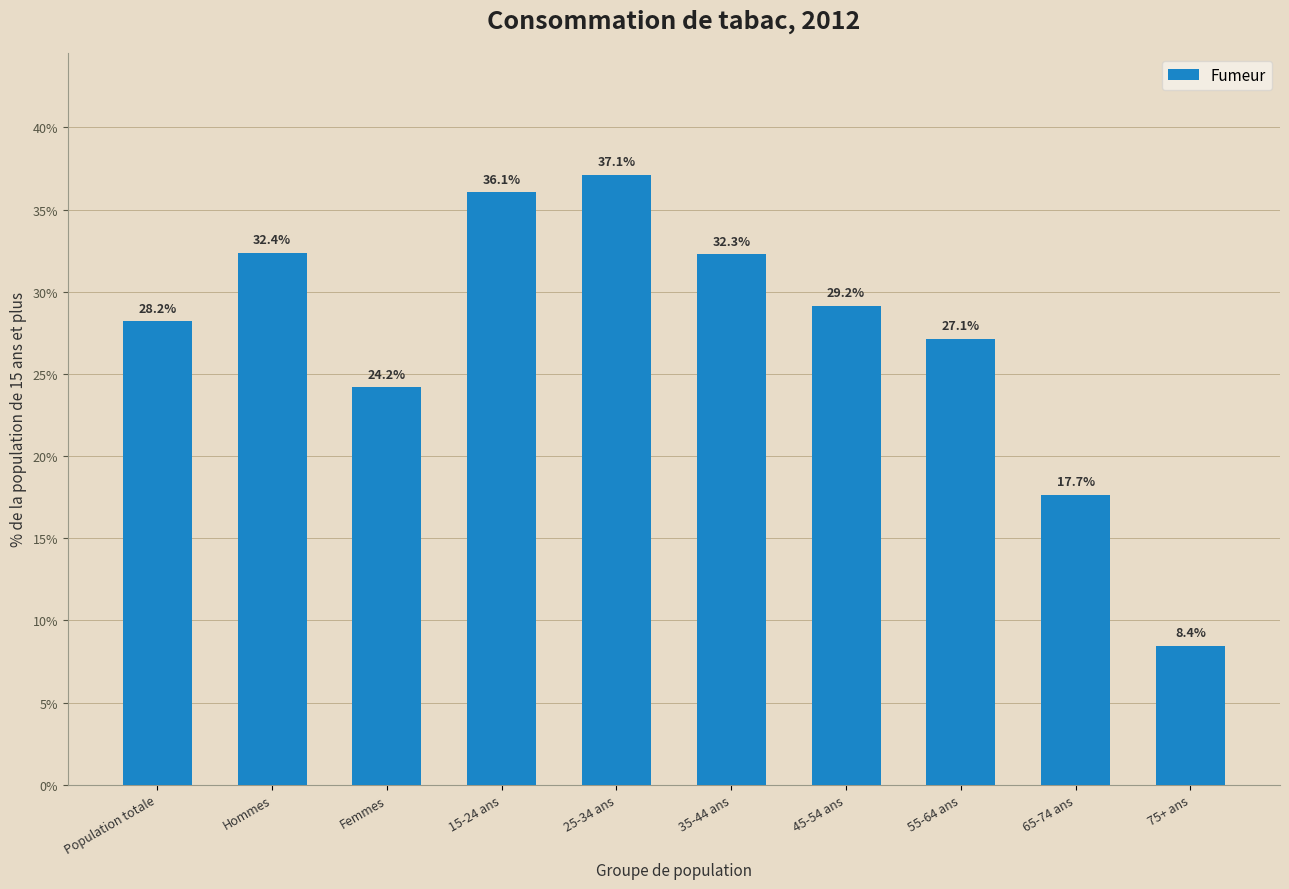

List the labels in order of value, smallest first.

75+ ans, 65-74 ans, Femmes, 55-64 ans, Population totale, 45-54 ans, 35-44 ans, Hommes, 15-24 ans, 25-34 ans